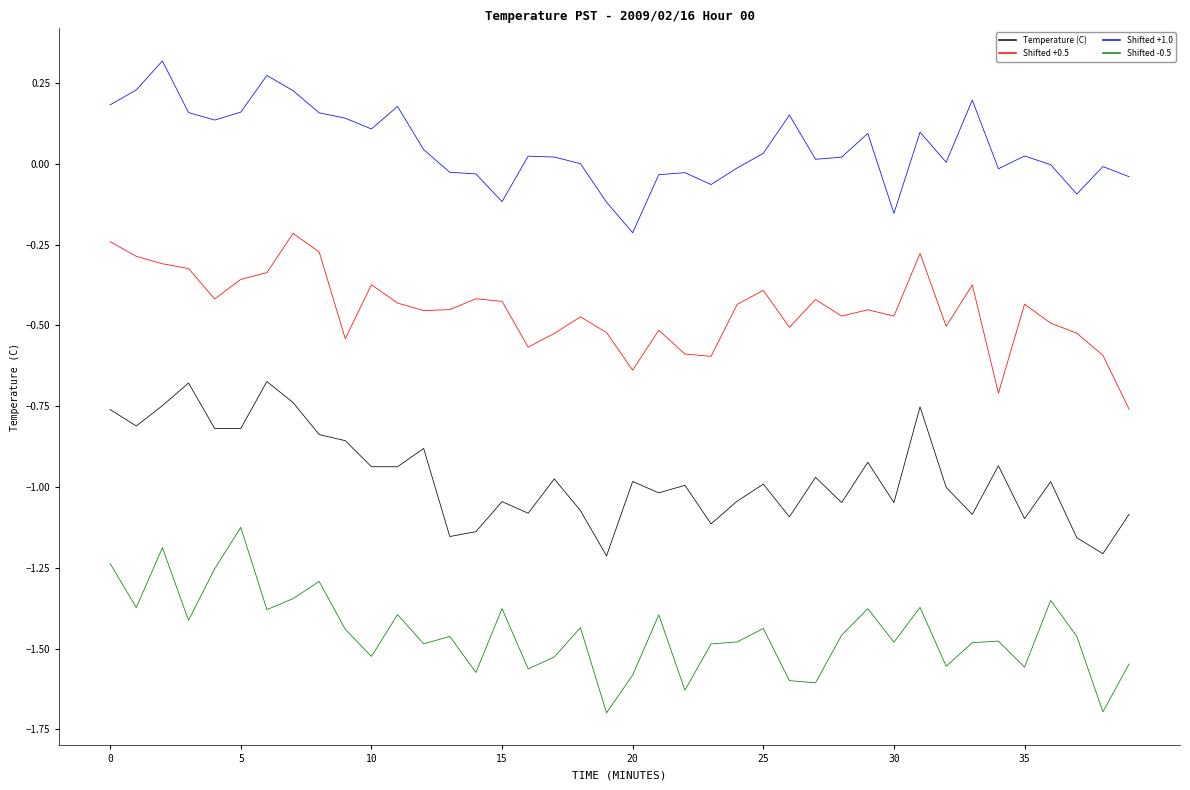

Which series has the largest total across all categories?

Shifted +1.0